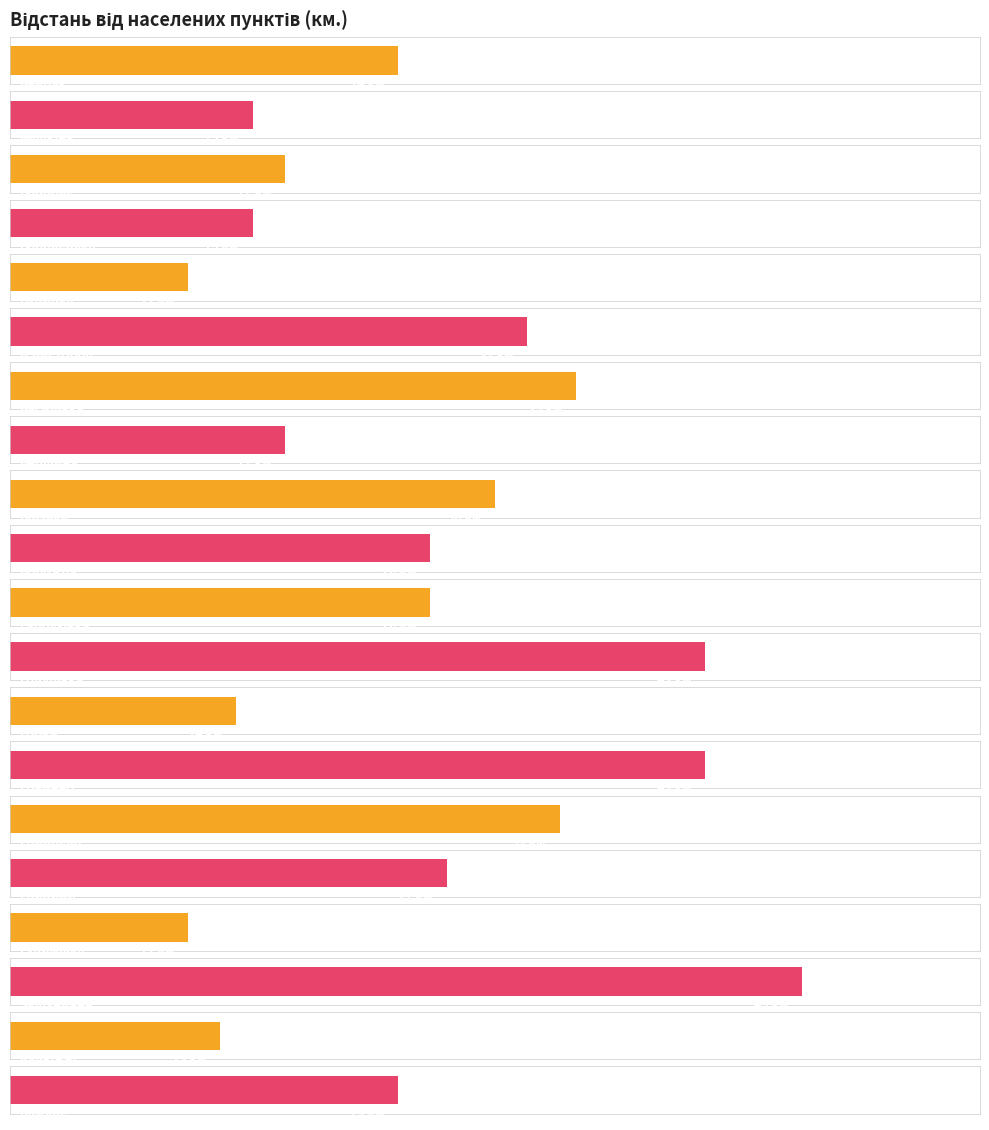

Approximately how many times larger is the value at Грицини compared to Камяне?

1.1